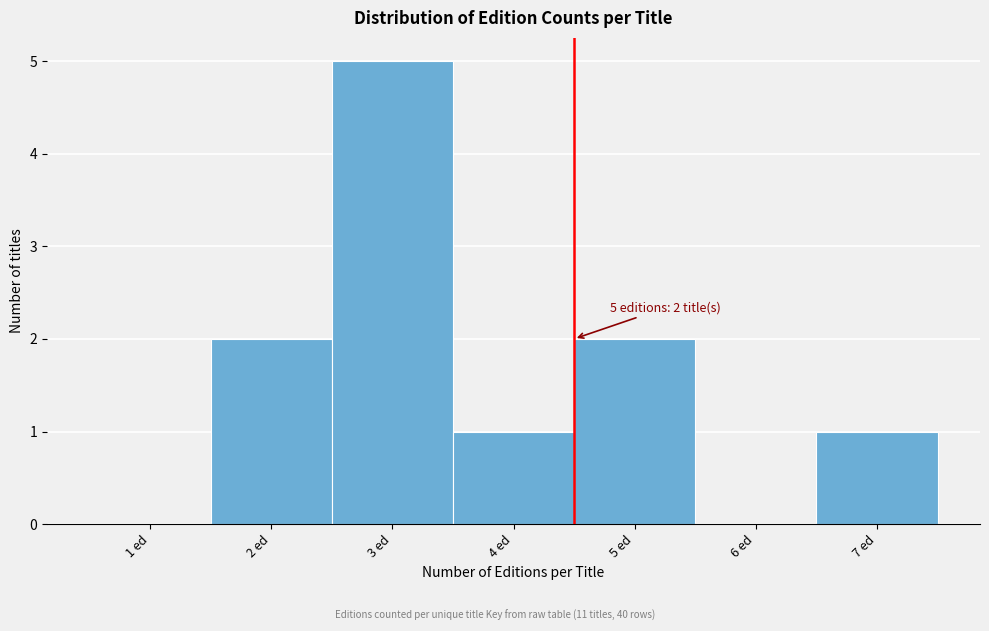

Reading left to right, extract all data points from this chart.

1 ed=0	2 ed=2	3 ed=5	4 ed=1	5 ed=2	6 ed=0	7 ed=1